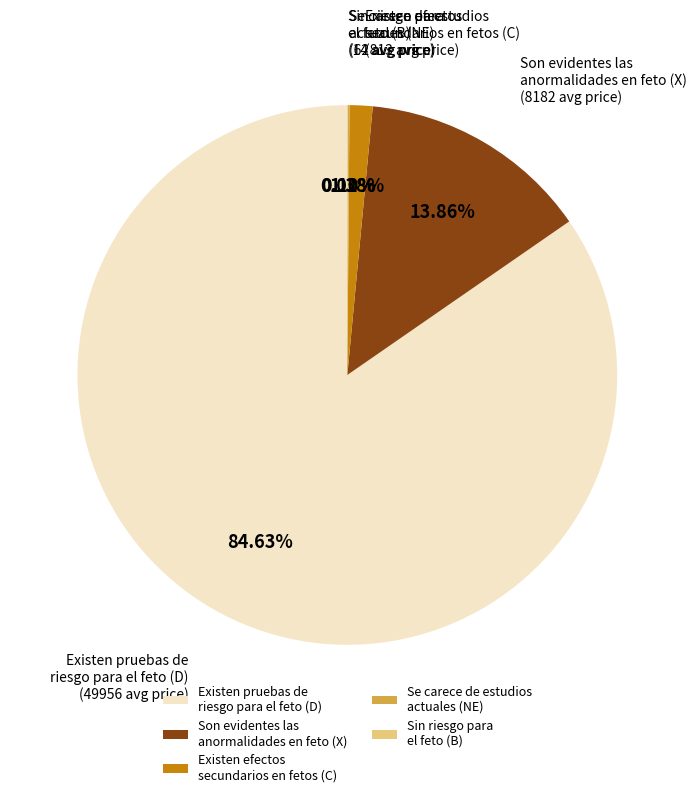

Does any single category account for the majority?

Yes